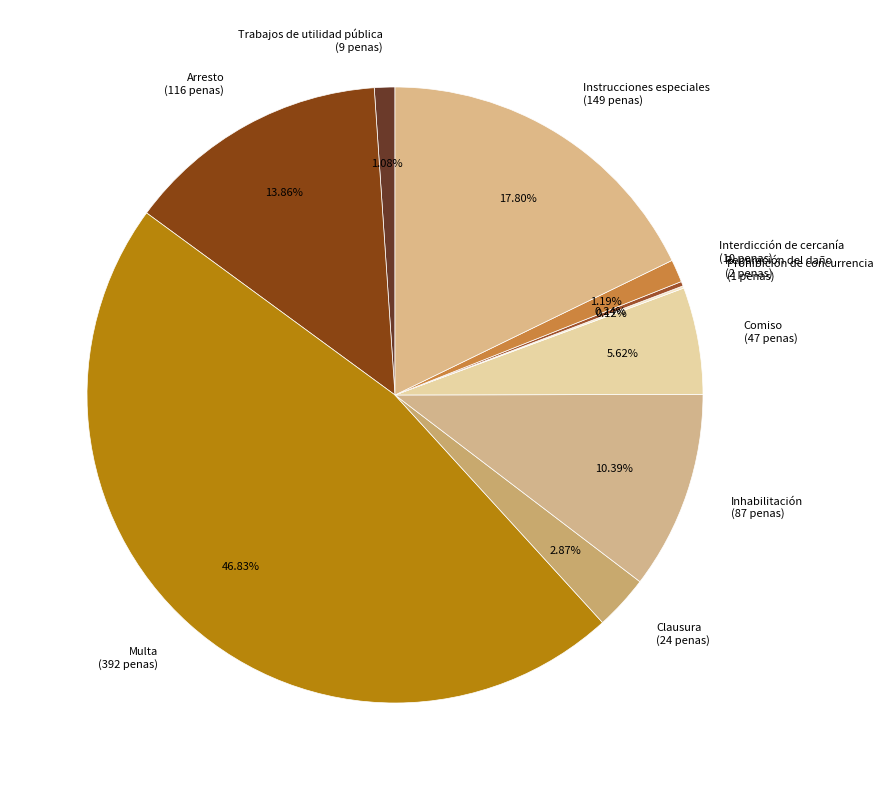

What portion of the pie excludes Inhabilitación?

89.6%